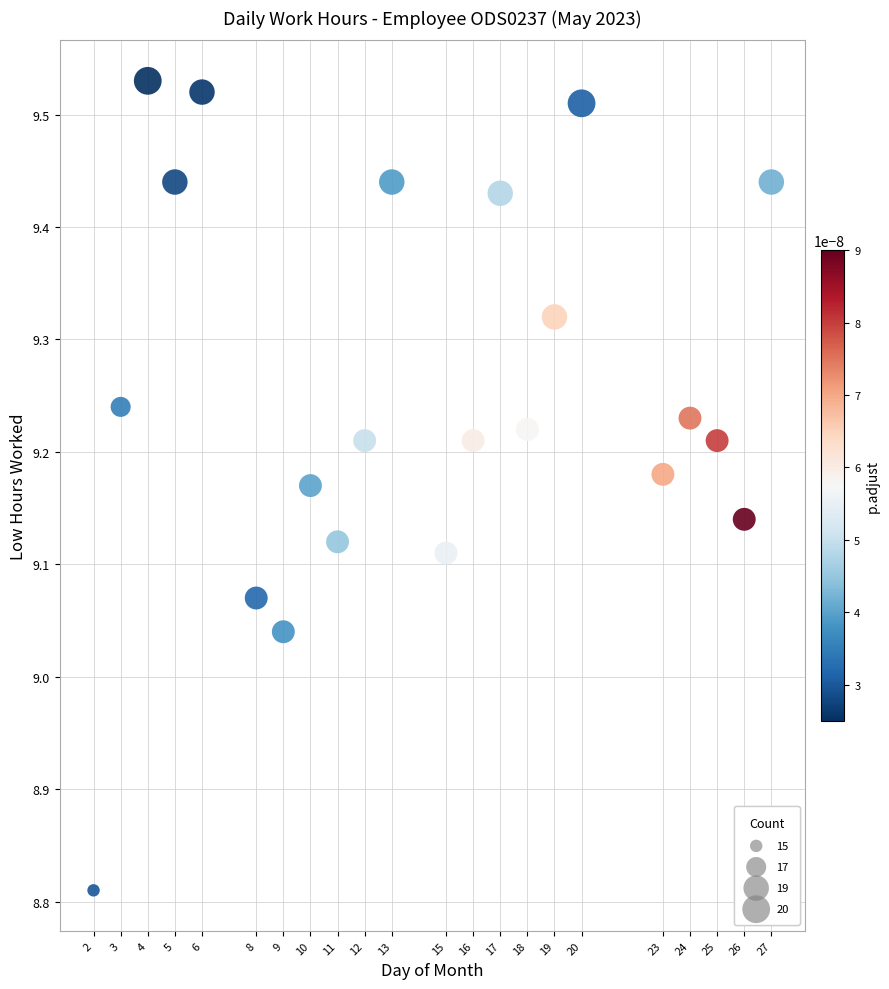

What is the range of X values (max minus min)?

25.0